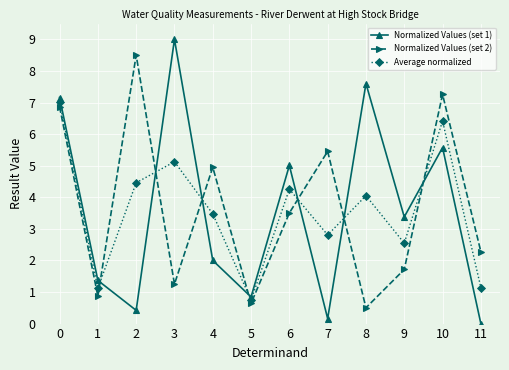

At 0, list the series in order from largest to smallest.

Normalized Values (set 1), Average normalized, Normalized Values (set 2)